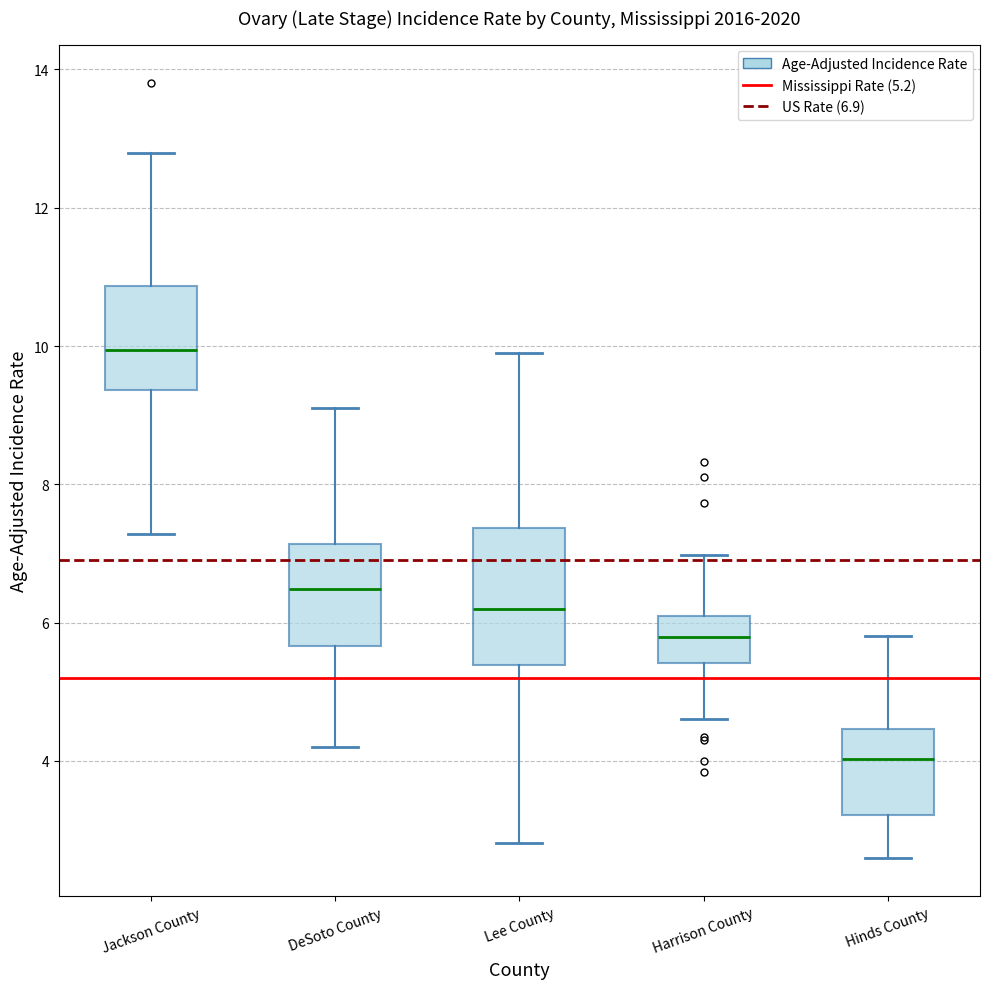

Reading left to right, read every box against the y-axis: the position of its median line, the range the box covers, and the ends of its whiskers. The values are not printed on the chart, so give them approximately, as read against the axis.

Jackson County: median 10.0, box 9.4 to 10.8, whiskers 7.2 to 12.8
DeSoto County: median 6.4, box 5.6 to 7.2, whiskers 4.2 to 9.2
Lee County: median 6.2, box 5.4 to 7.4, whiskers 2.8 to 10.0
Harrison County: median 5.8, box 5.4 to 6.0, whiskers 4.6 to 7.0
Hinds County: median 4.0, box 3.2 to 4.4, whiskers 2.6 to 5.8